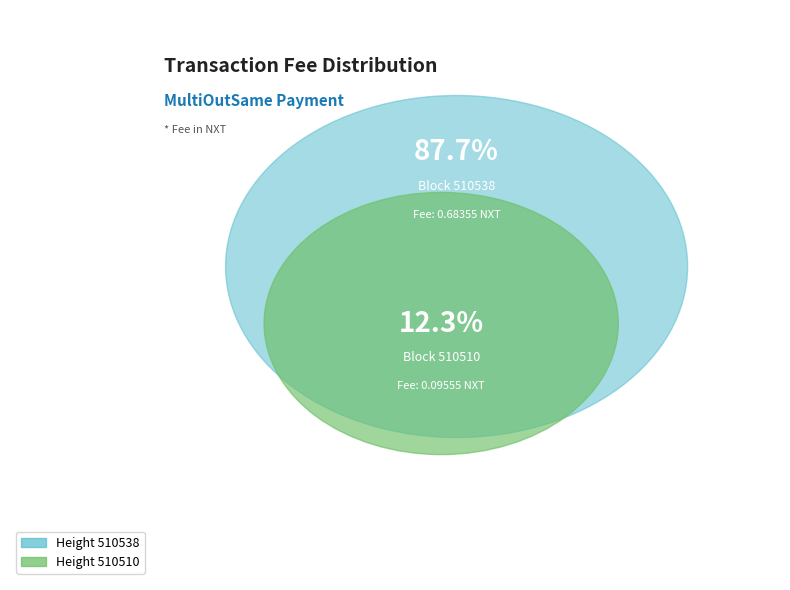

Count the number of slices in the pie.

2